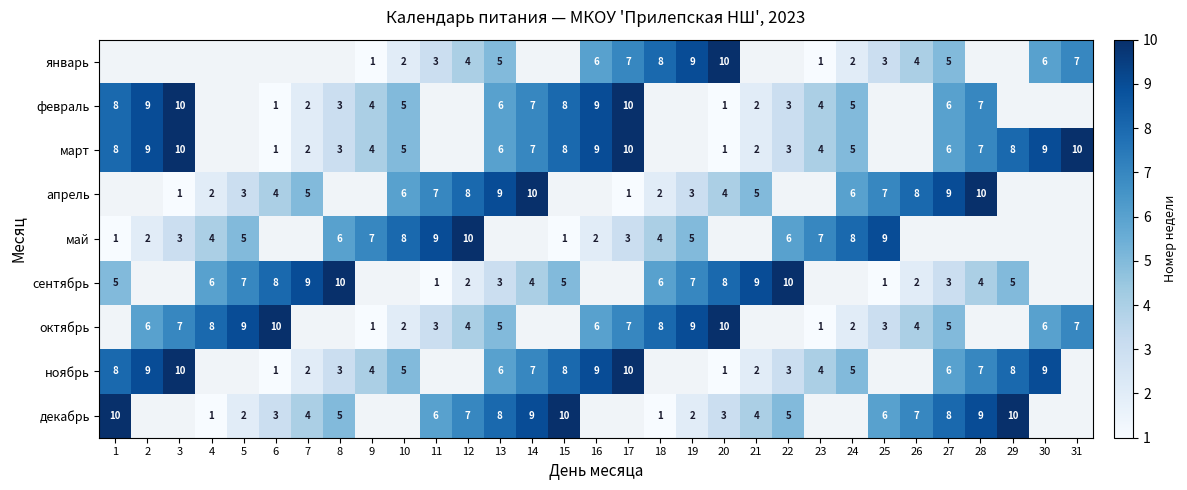

How many series are shown in this chart?

9